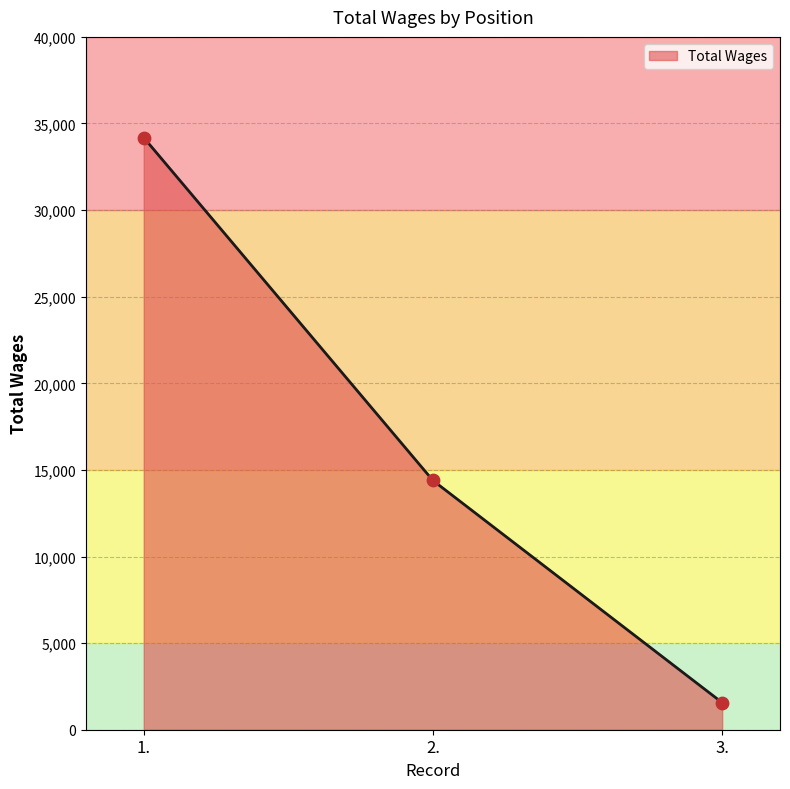

What is the change in value from 2. to 3.?

-12824